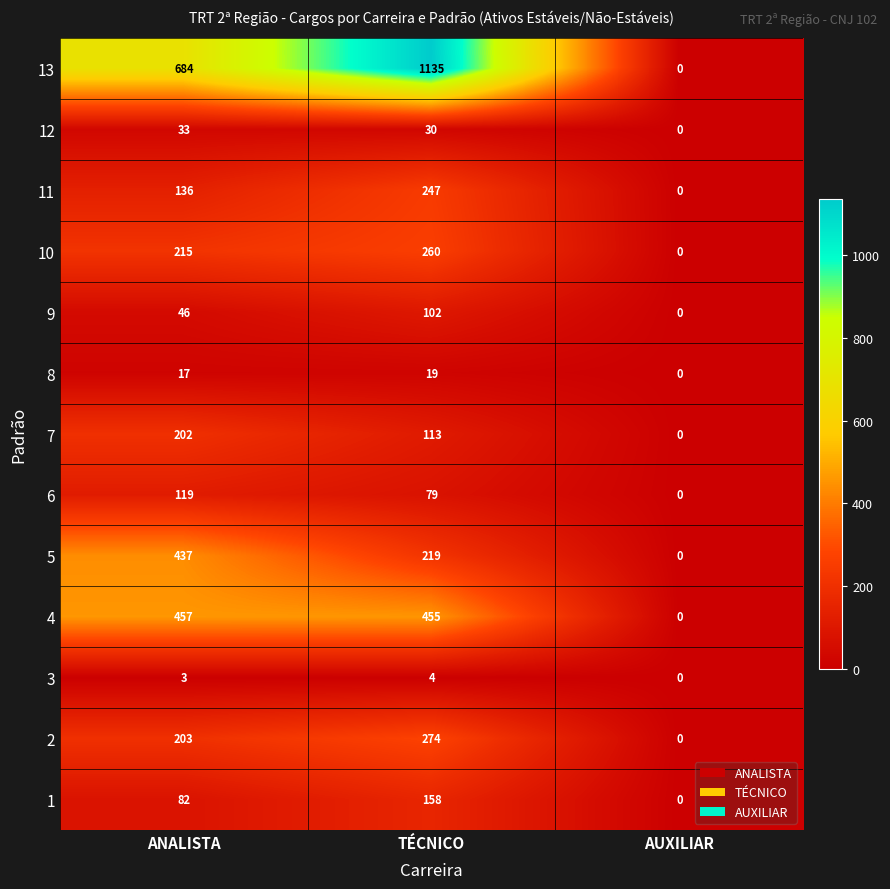

At how many categories does at least one series exceed 37?

2